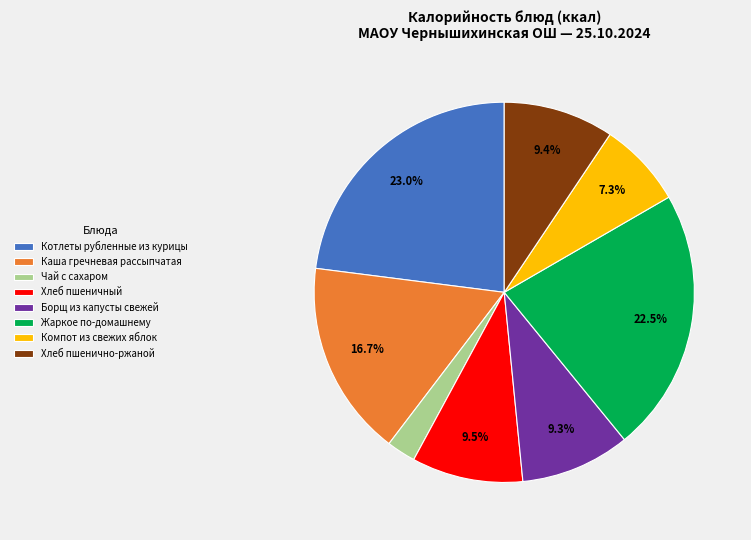

Does any single category account for the majority?

No